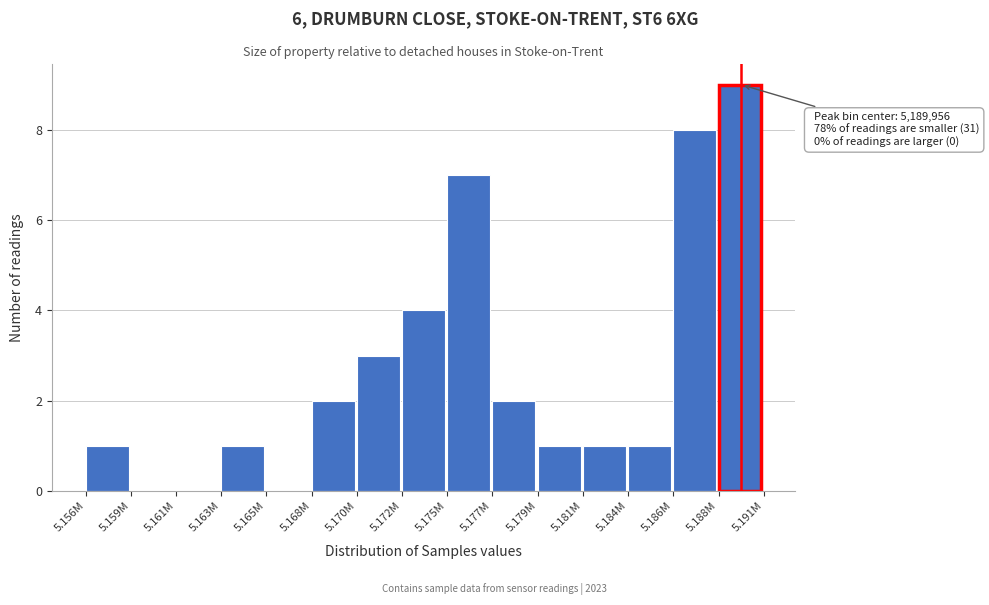

Reading left to right, what are all the values shown in this chart?

5.156M=1	5.159M=0	5.161M=0	5.163M=1	5.165M=0	5.168M=2	5.170M=3	5.172M=4	5.175M=7	5.177M=2	5.179M=1	5.181M=1	5.184M=1	5.186M=8	5.188M=9